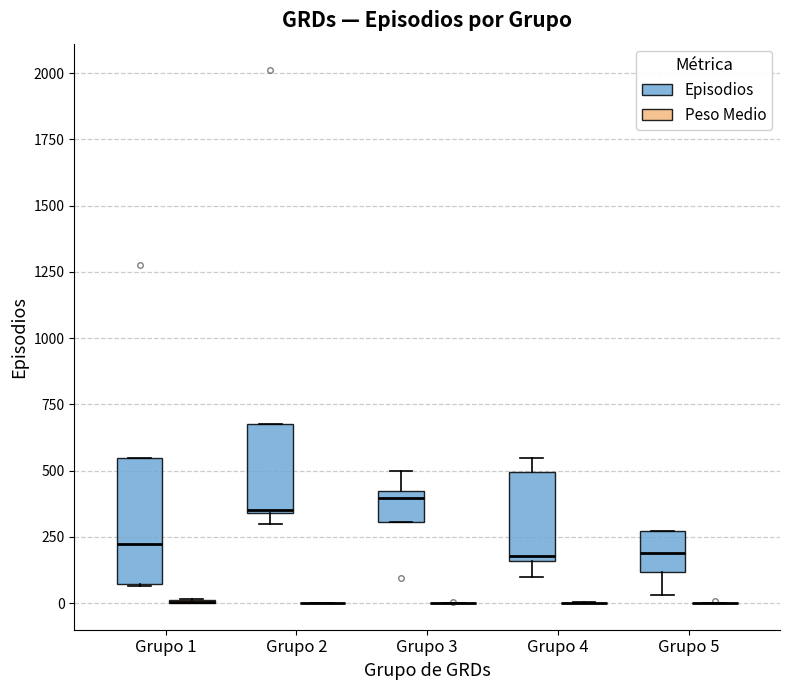

Reading left to right, read every box against the y-axis: the position of its median line, the range the box covers, and the ends of its whiskers. The values are not printed on the chart, so give them approximately, as read against the axis.

Grupo 1 (Episodios): median 250, box 50 to 550, whiskers 50 to 550
Grupo 1 (Peso Medio): box collapsed to a line at 0, whiskers 0 to 0
Grupo 2 (Episodios): median 350, box 350 to 700, whiskers 300 to 700
Grupo 2 (Peso Medio): box collapsed to a line at 0, whiskers 0 to 0
Grupo 3 (Episodios): median 400, box 300 to 450, whiskers 300 to 500
Grupo 3 (Peso Medio): box collapsed to a line at 0, whiskers 0 to 0
Grupo 4 (Episodios): median 200, box 150 to 500, whiskers 100 to 550
Grupo 4 (Peso Medio): box collapsed to a line at 0, whiskers 0 to 0
Grupo 5 (Episodios): median 200, box 100 to 250, whiskers 50 to 250
Grupo 5 (Peso Medio): box collapsed to a line at 0, whiskers 0 to 0